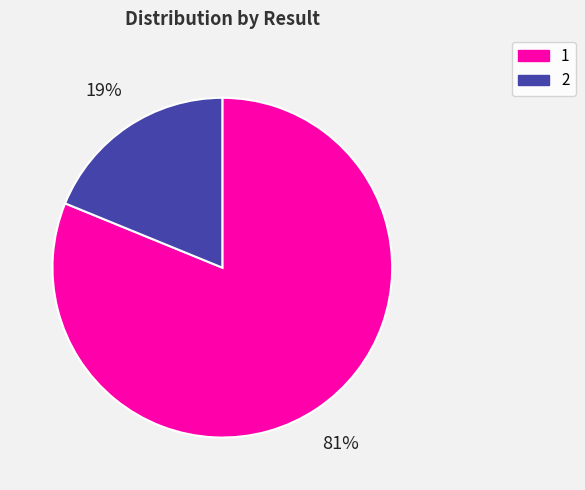

True or false: 2 accounts for 10% of the total.

False